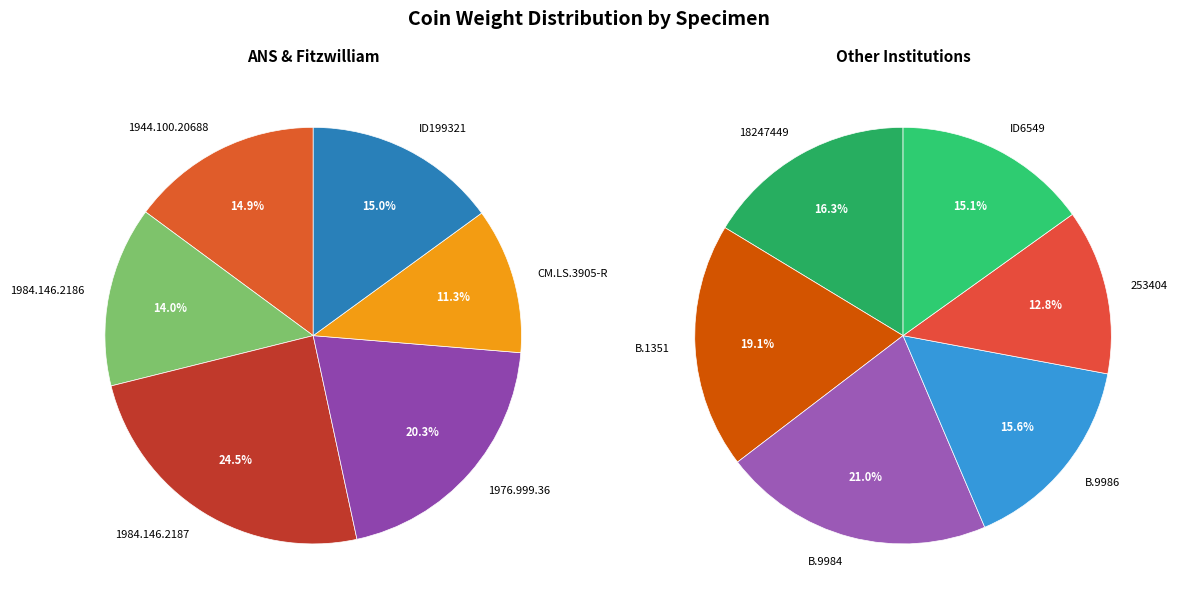

Which slice is the largest?

1984.146.2187